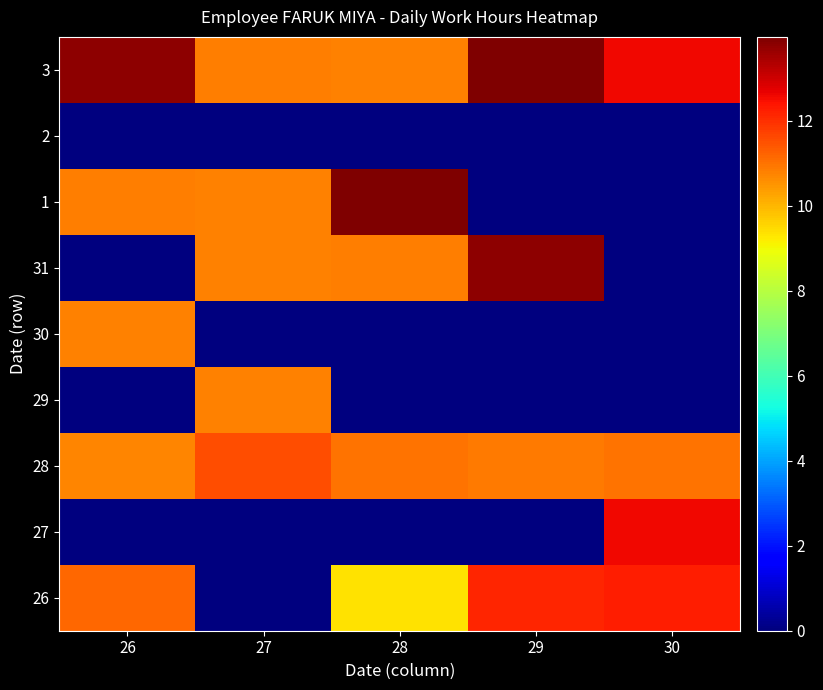

Reading left to right, list all the values displayed in this chart.

26: 26=11.2	27=0.0	28=9.4	29=12.2	30=12.3
27: 26=0.0	27=0.0	28=0.0	29=0.0	30=12.6
28: 26=10.8	27=11.5	28=11.0	29=10.9	30=11.0
29: 26=0.0	27=10.8	28=0.0	29=0.0	30=0.0
30: 26=10.8	27=0.0	28=0.0	29=0.0	30=0.0
31: 26=0.0	27=10.8	28=10.8	29=13.8	30=0.0
1: 26=10.8	27=10.8	28=14.0	29=0.0	30=0.0
2: 26=0.0	27=0.0	28=0.0	29=0.0	30=0.0
3: 26=13.8	27=10.8	28=10.8	29=14.0	30=12.6